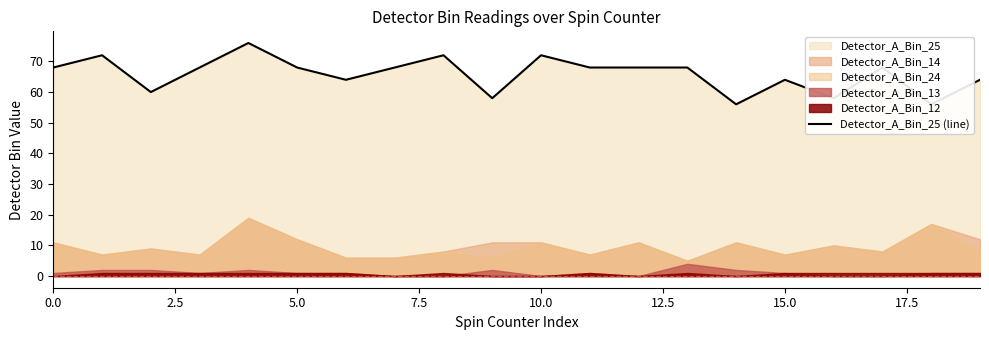

What is the difference between the second highest and minimum values?

16